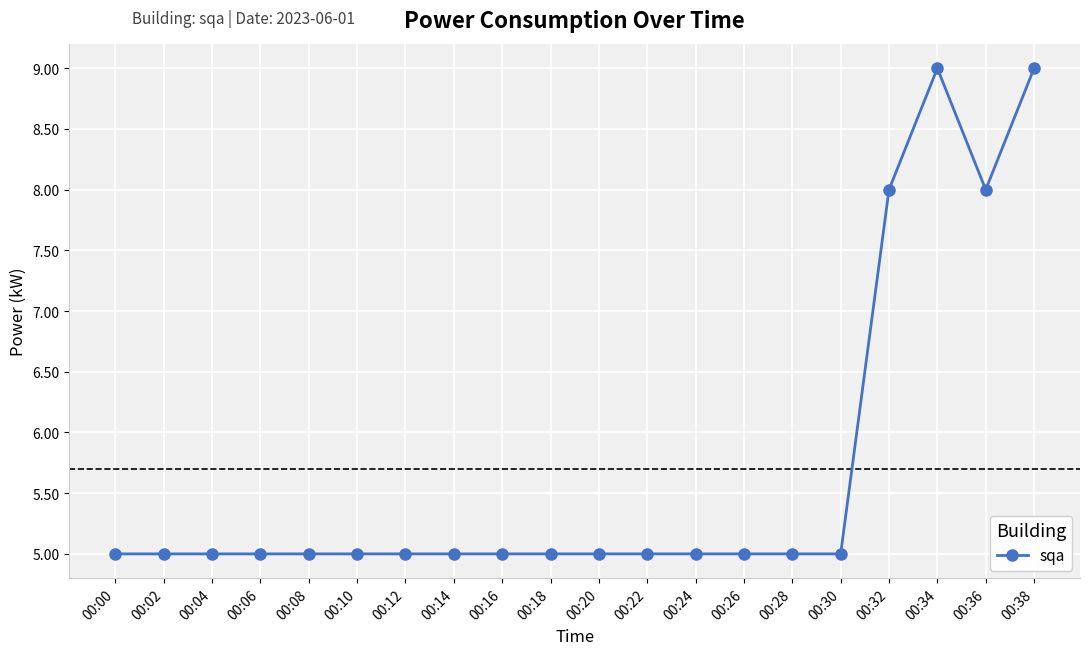

Count the number of data series in this chart.

1